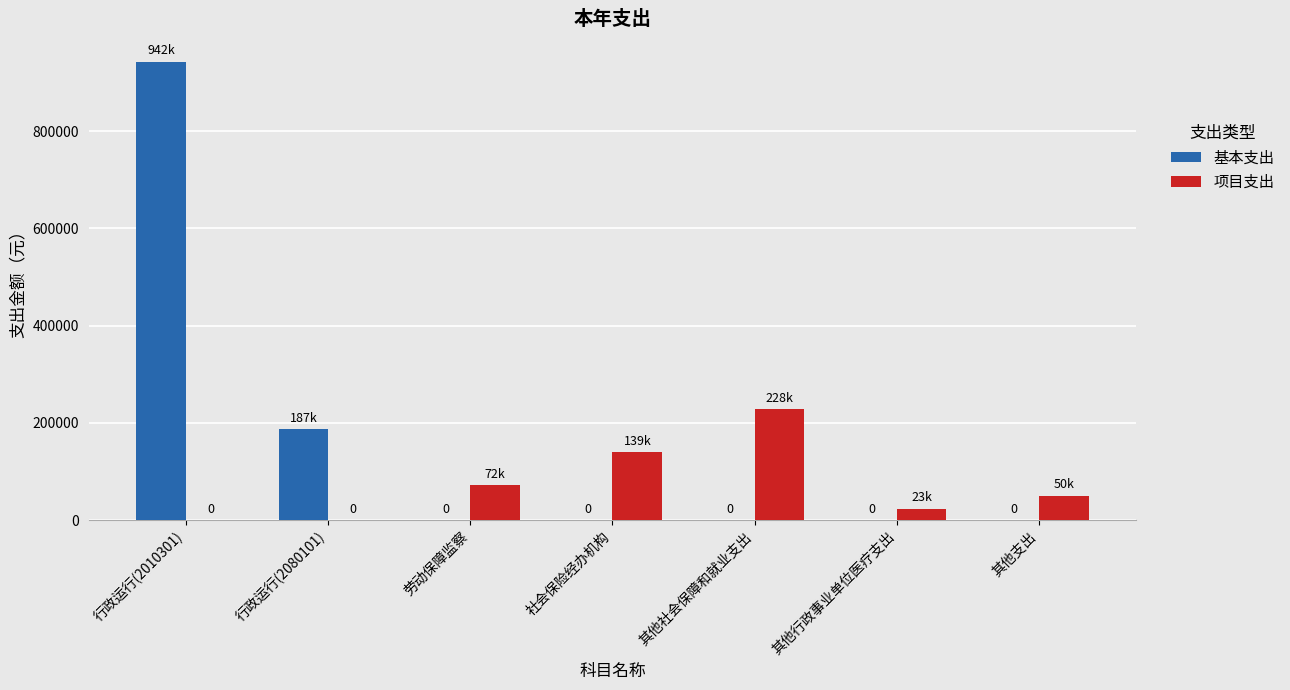

Which series has the largest total across all categories?

基本支出